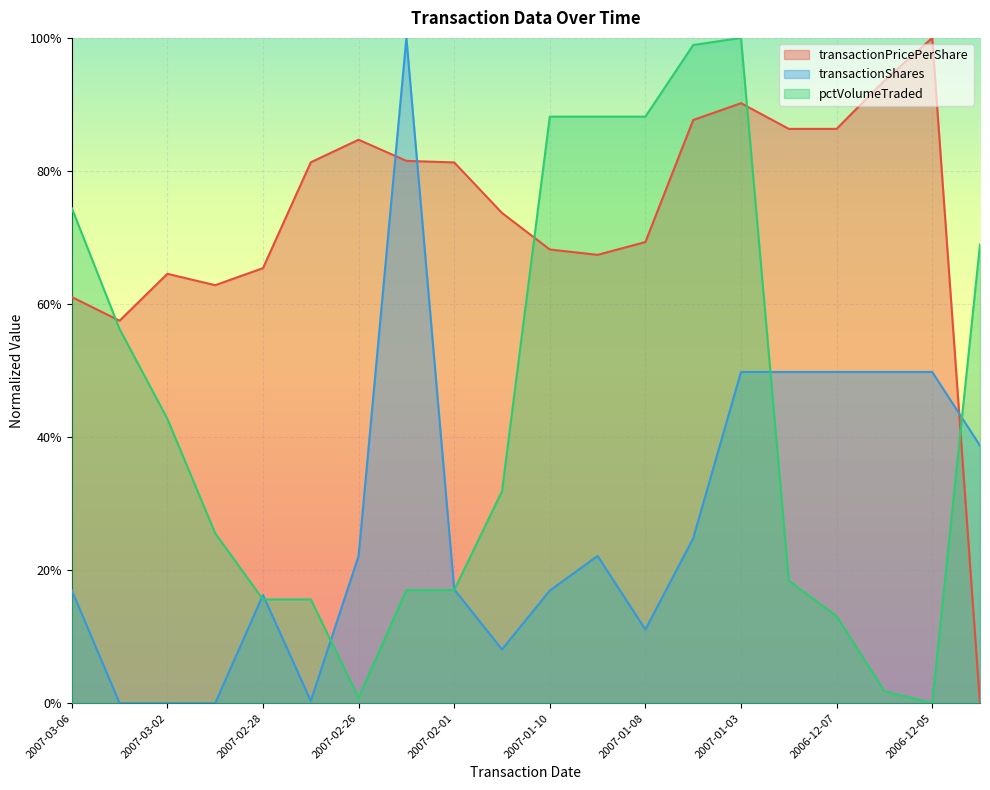

How many lines are shown in the chart?

3